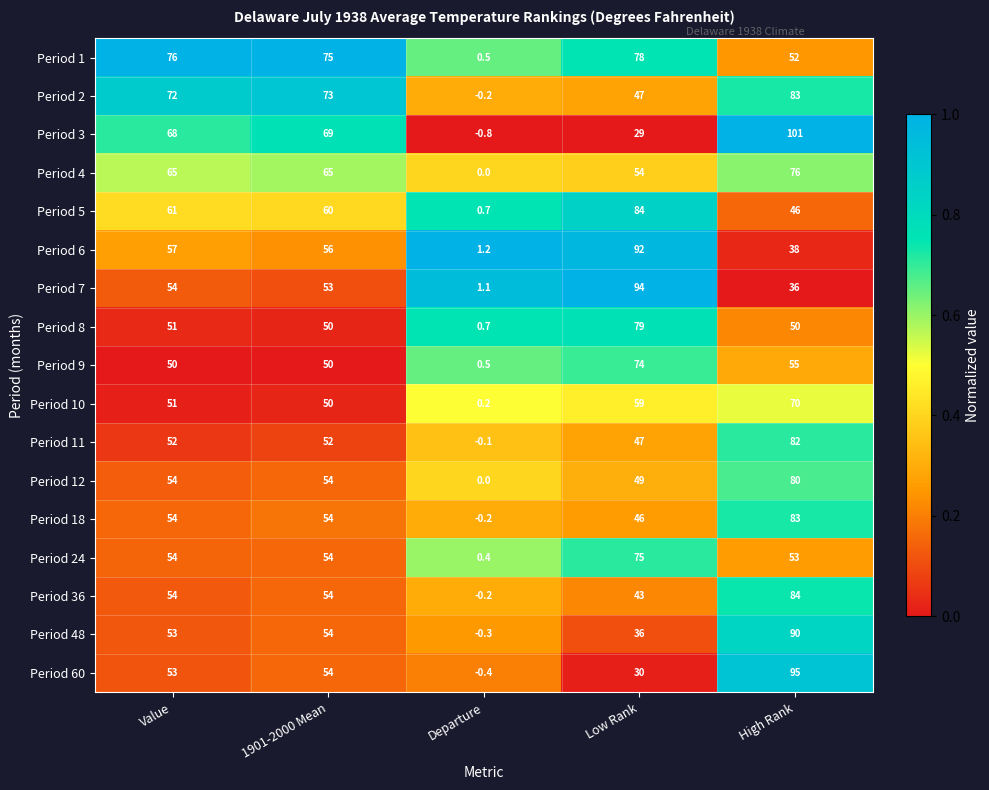

What is the difference between the maximum and minimum values in the Period 9 series?

73.5